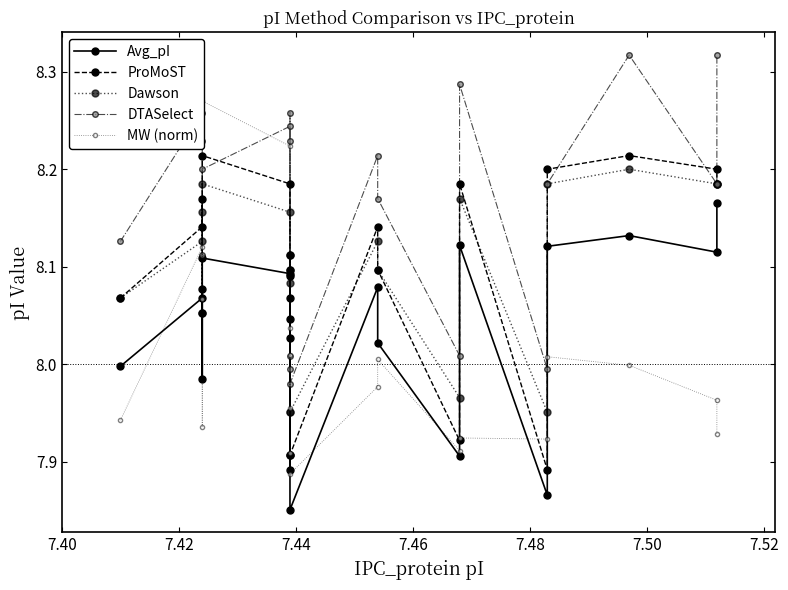

At how many categories does at least one series exceed 8?

17